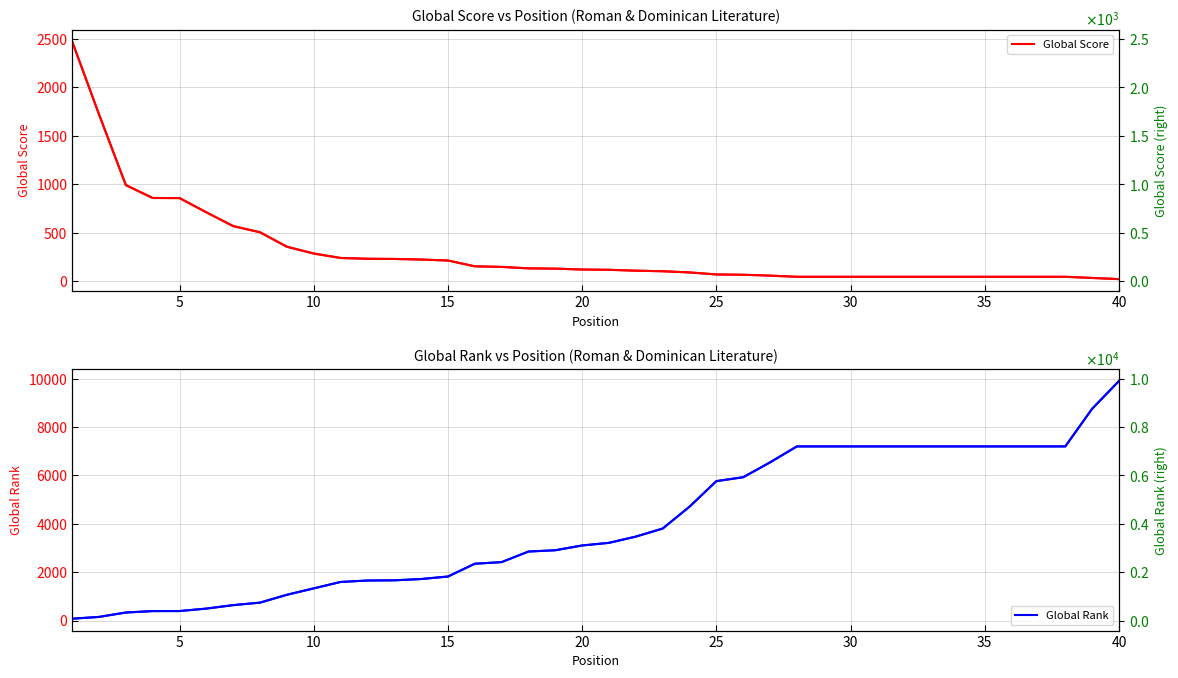

Between 20 and 20, which is larger?

20